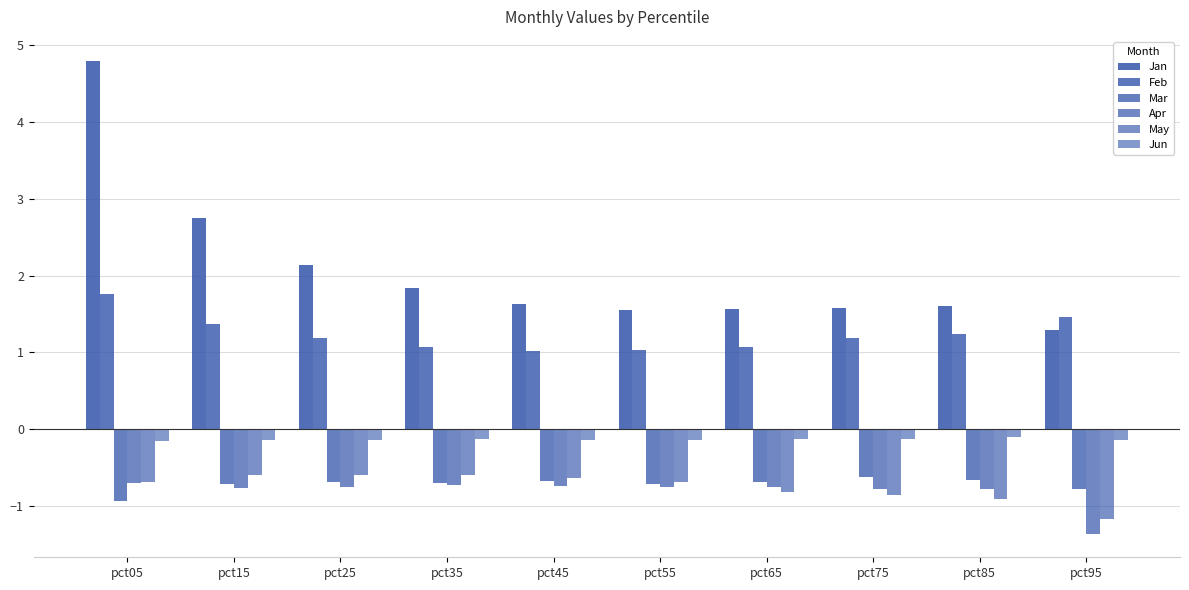

Does the chart contain any negative values?

Yes